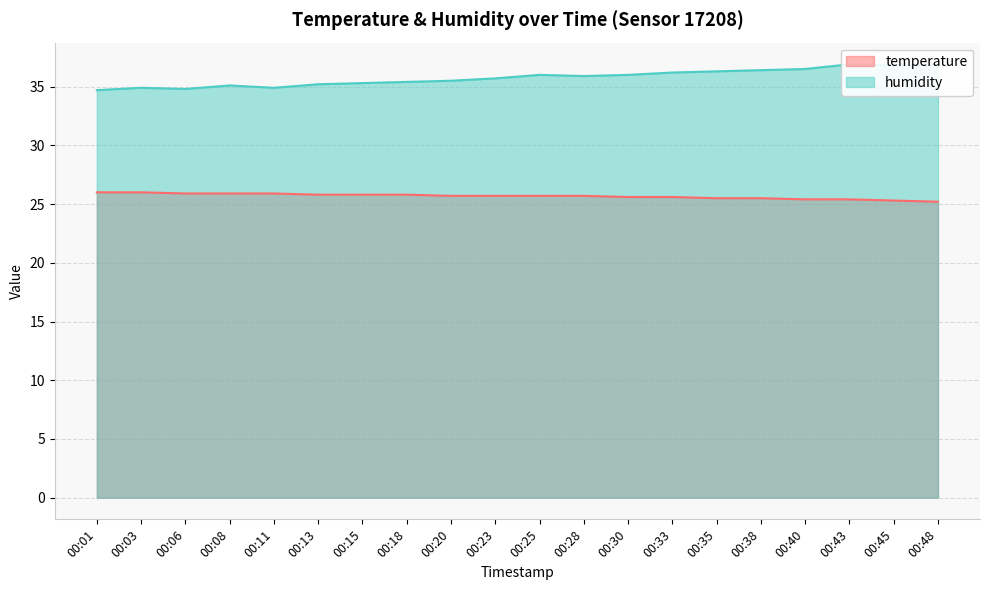

At which category does humidity reach its first local peak?

00:03